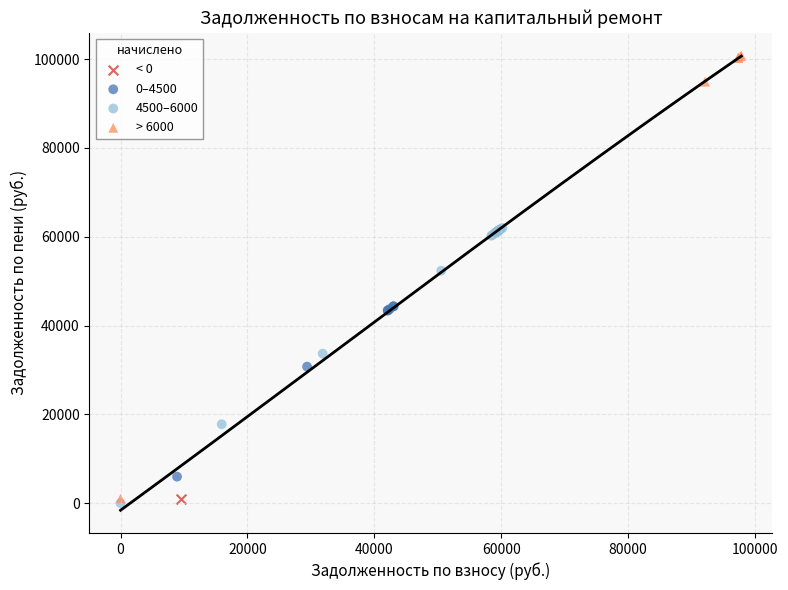

Which series contains the lowest Y value?

4500–6000